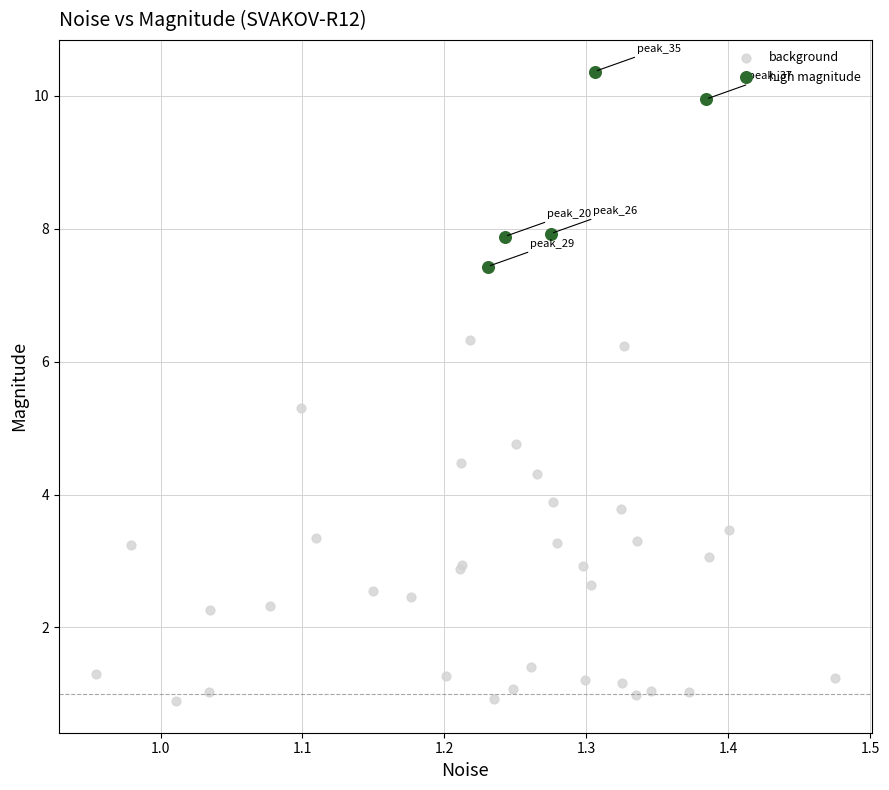

Which series reaches the maximum Y coordinate?

high magnitude